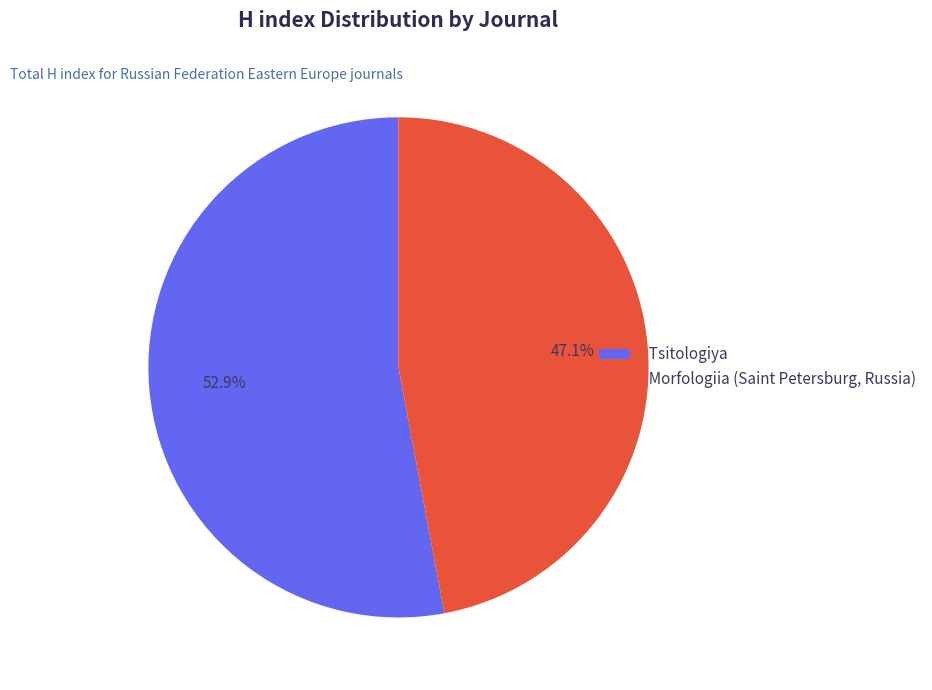

Is it true that Tsitologiya is 53% of the pie?

True